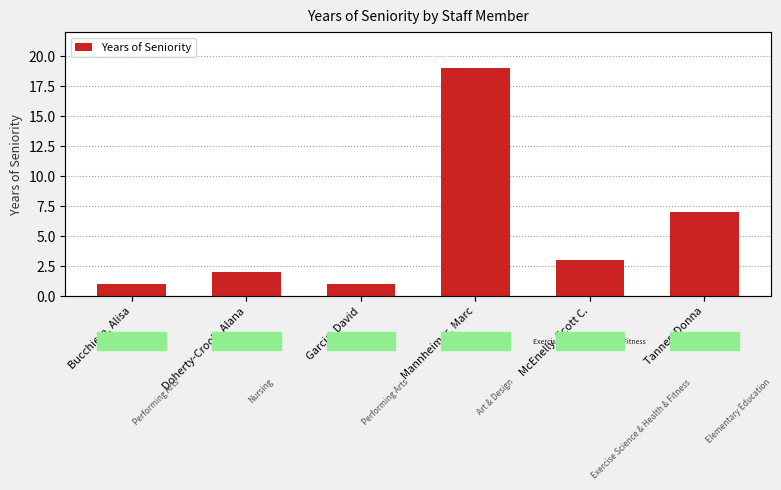

Reading left to right, transcribe all the data shown in this chart.

Bucchiere, Alisa=1	Doherty-Crook, Alana=2	Garcia, David=1	Mannheimer, Marc=19	McEnelly, Scott C.=3	Tanner, Donna=7